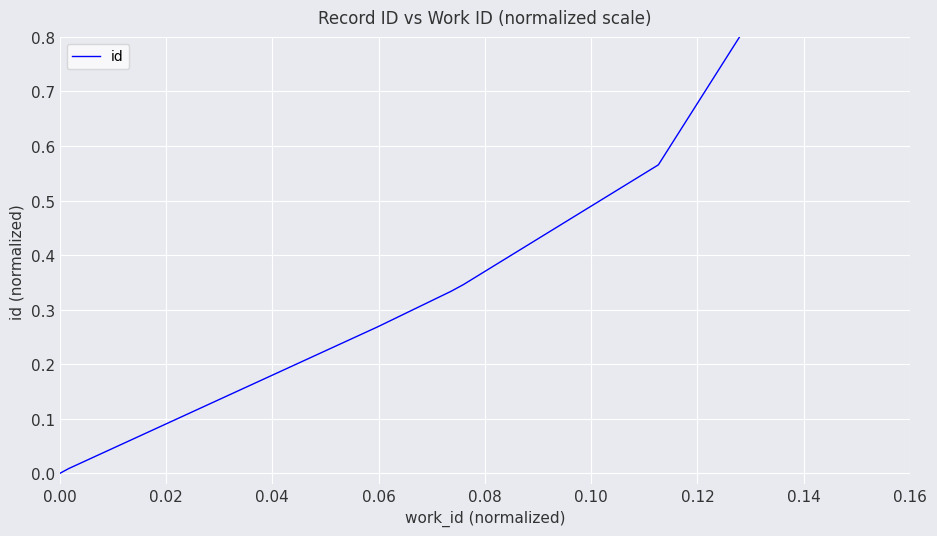

What is the change in value from 0.04 to 0.06?

+0.1